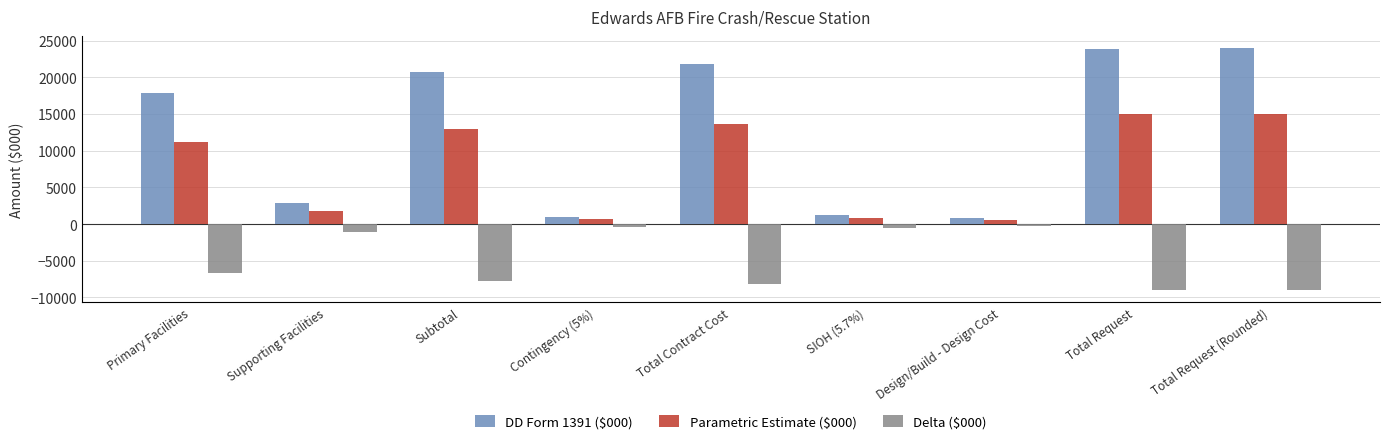

Which series has the largest total across all categories?

DD Form 1391 ($000)